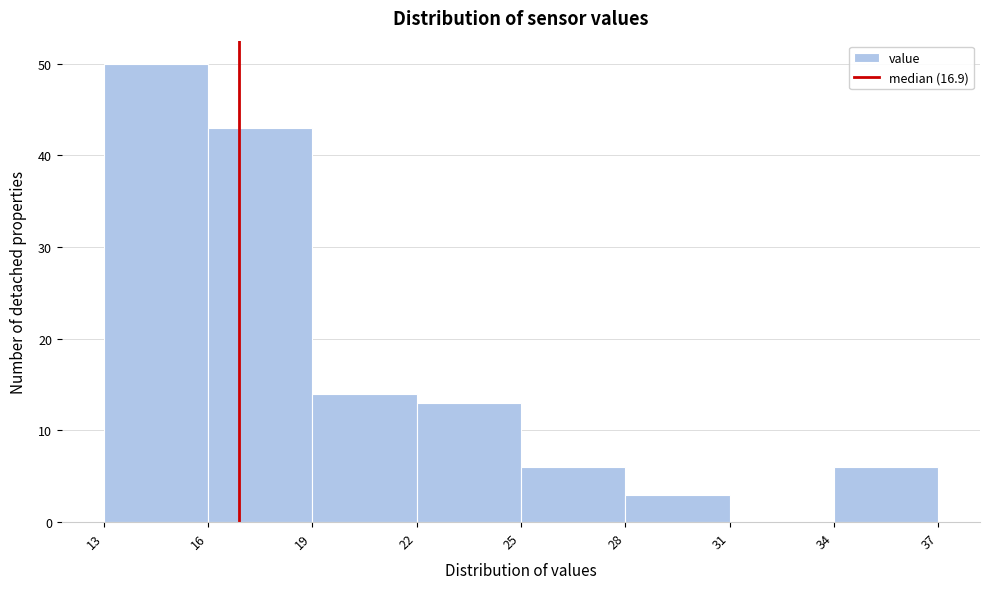

How tall is the bar that spans 16 to 19 on the x-axis? The values are not printed on the chart, so give them approximately, as read against the axis.

43